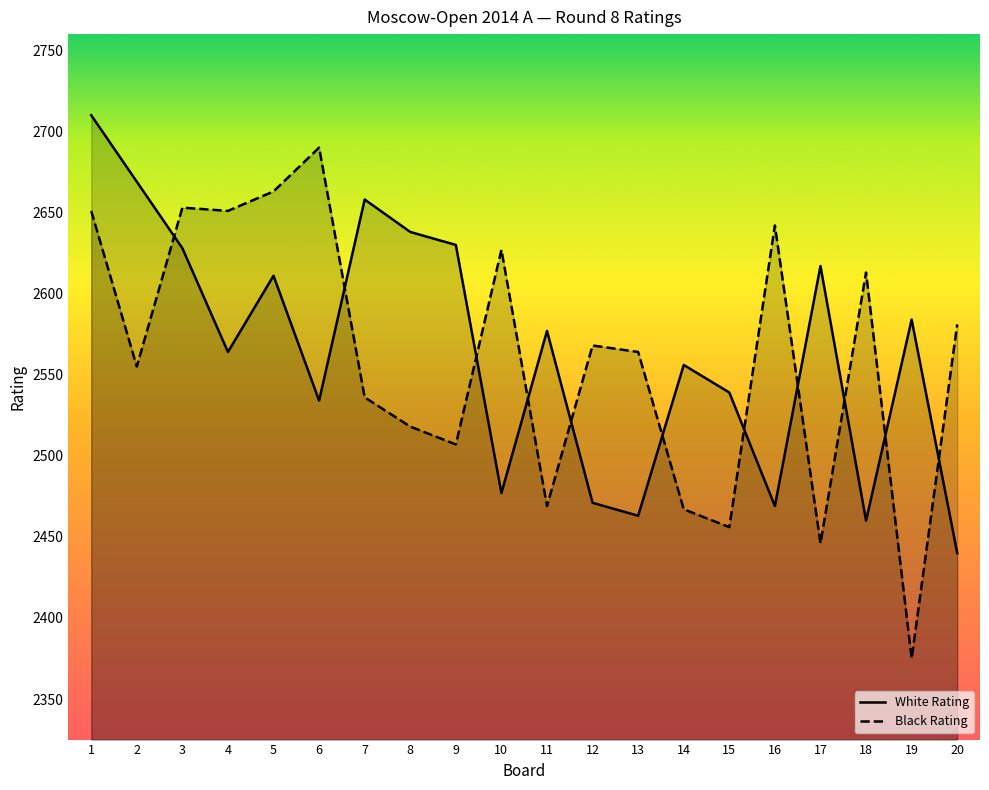

What value does the White Rating series have at 2, to the nearest 10?

2670